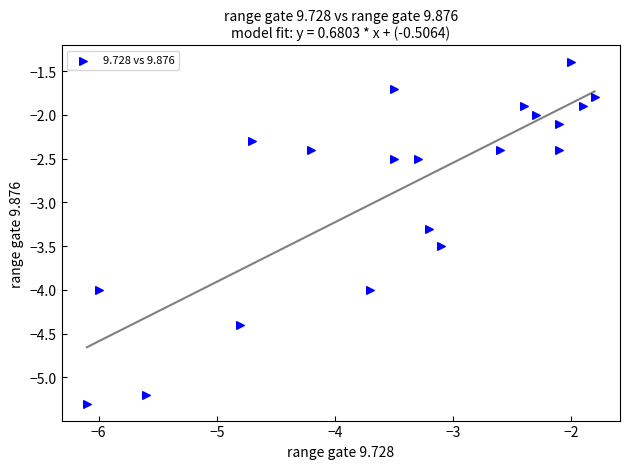

What Y value in the scatter plot is closest to -3?

-3.3